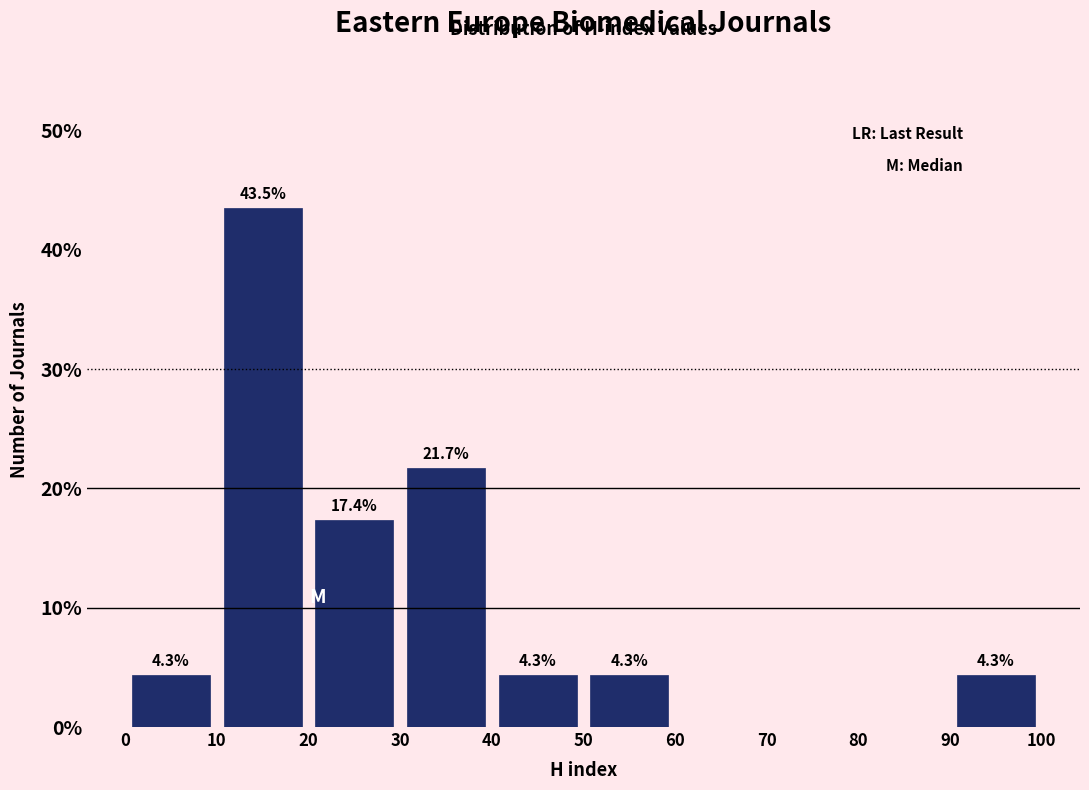

Which range on the x-axis has the tallest bar?

10 to 20